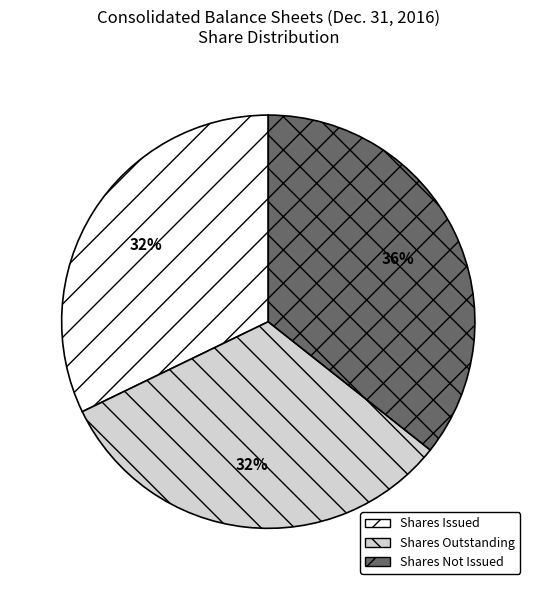

Count the number of slices in the pie.

3